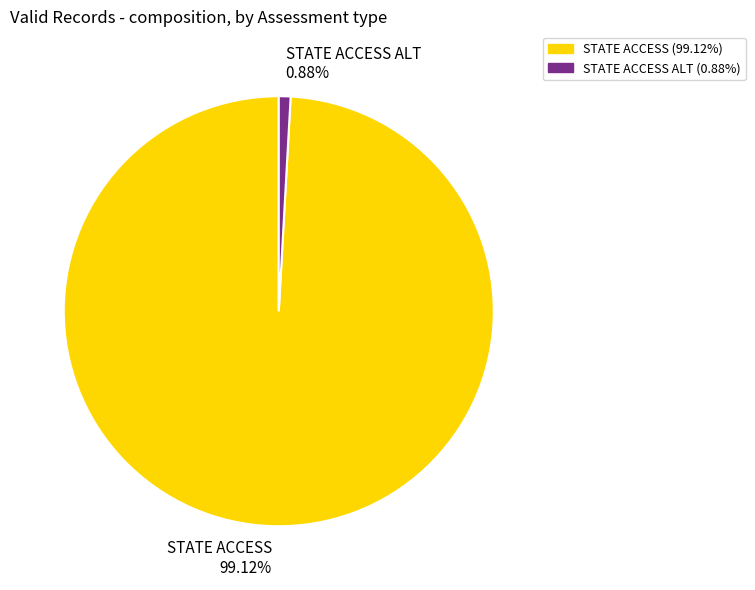

Rank the categories by value from lowest to highest.

STATE ACCESS ALT 0.88%, STATE ACCESS 99.12%